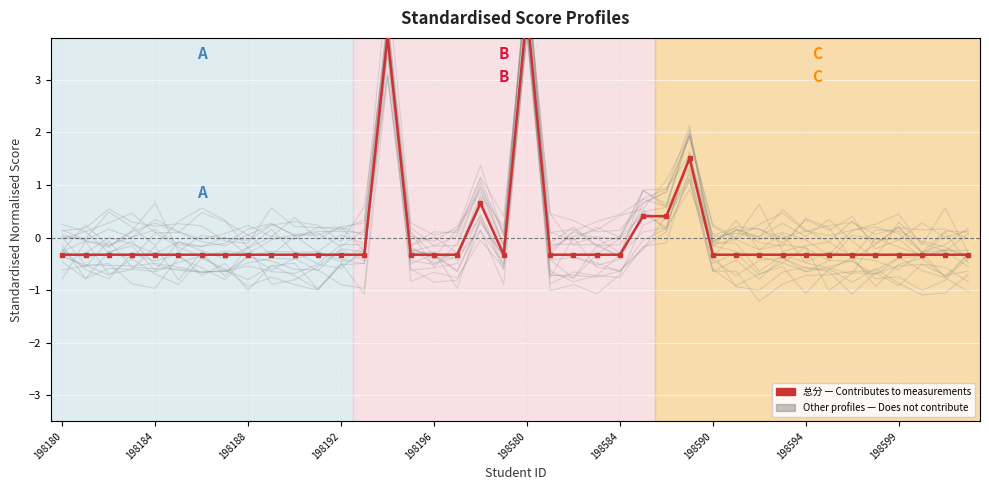

How many negative values are there?

34